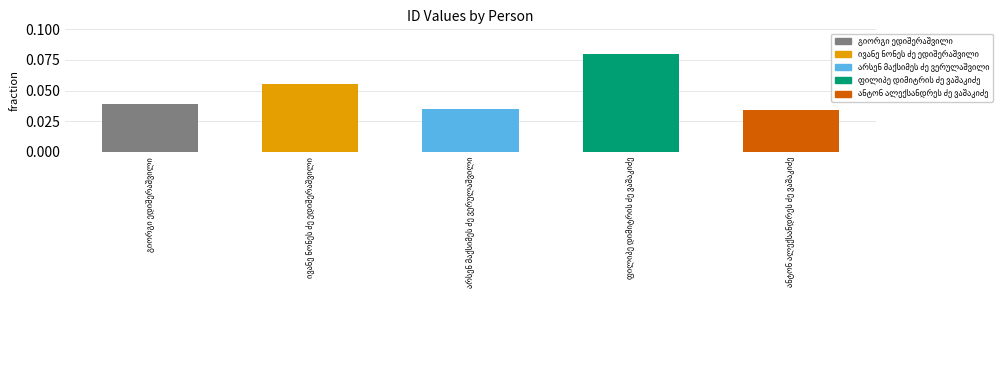

How many values are between 0 and 1?

5